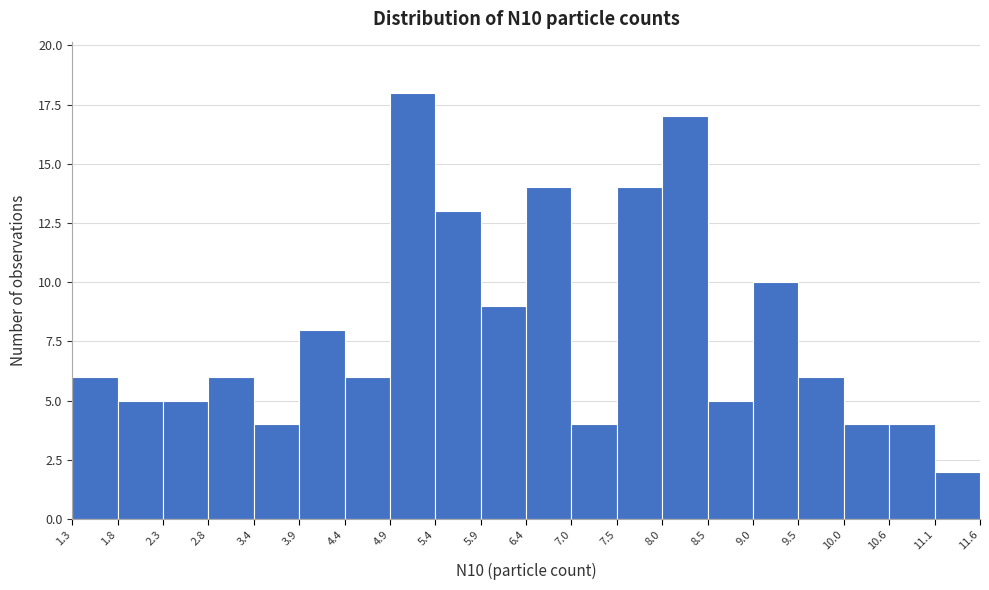

Which range on the x-axis has the tallest bar?

4.9 to 5.4